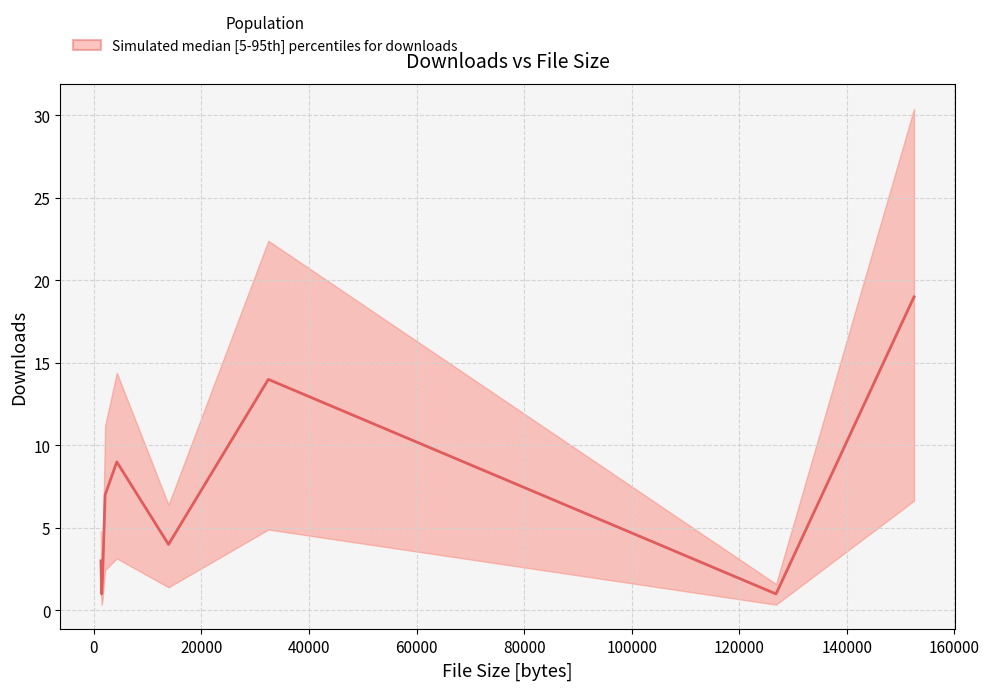

What is the value of the 5th point from the left?

9